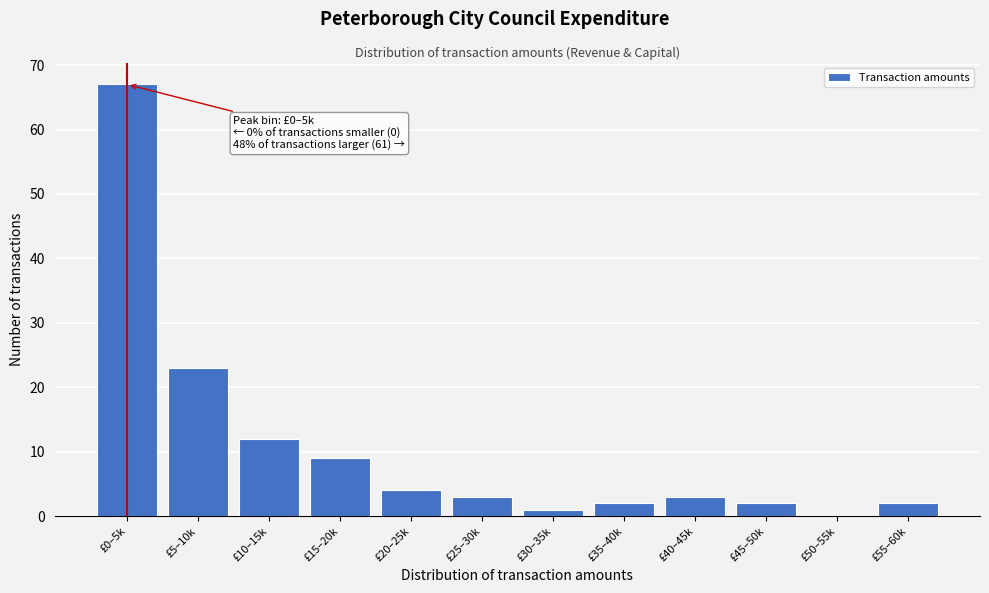

Reading left to right, list all the values displayed in this chart.

£0–5k=67	£5–10k=23	£10–15k=12	£15–20k=9	£20–25k=4	£25–30k=3	£30–35k=1	£35–40k=2	£40–45k=3	£45–50k=2	£50–55k=0	£55–60k=2